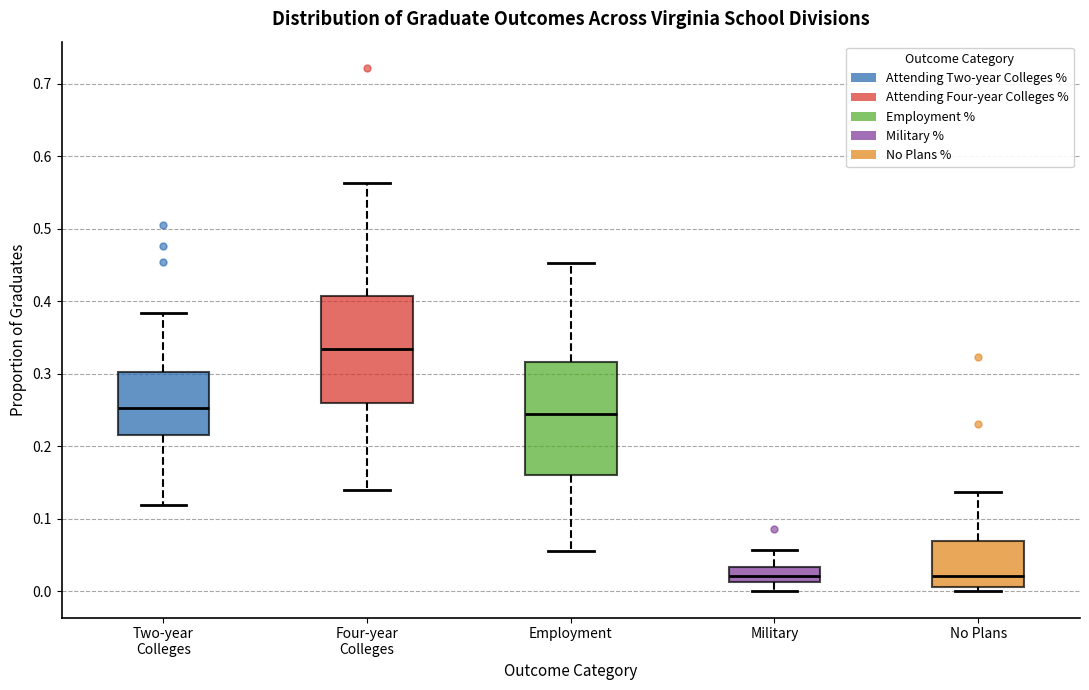

Reading left to right, transcribe this box plot: for each box, give where its median line is, the range the box spans, and where its two whiskers end, as read against the y-axis. The values are not printed on the chart, so give them approximately, as read against the axis.

Two-year Colleges: median 0.25, box 0.22 to 0.30, whiskers 0.12 to 0.38
Four-year Colleges: median 0.33, box 0.26 to 0.41, whiskers 0.14 to 0.56
Employment: median 0.24, box 0.16 to 0.32, whiskers 0.06 to 0.45
Military: median 0.02, box 0.01 to 0.03, whiskers 0.00 to 0.06
No Plans: median 0.02, box 0.01 to 0.07, whiskers 0.00 to 0.14